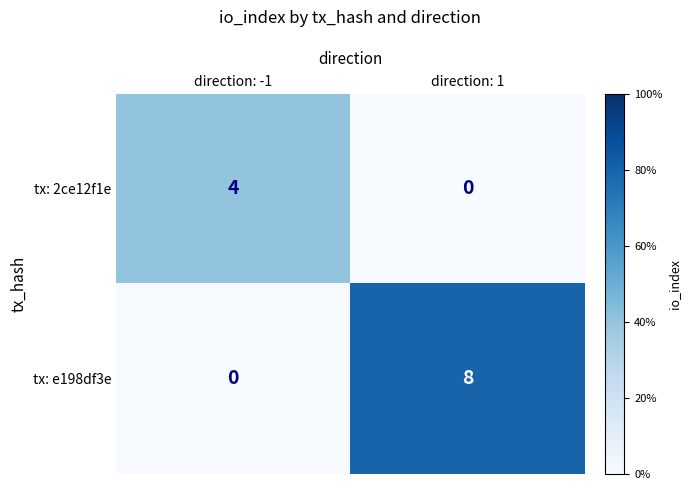

What is the difference between the maximum and minimum values in the tx: 2ce12f1e series?

4